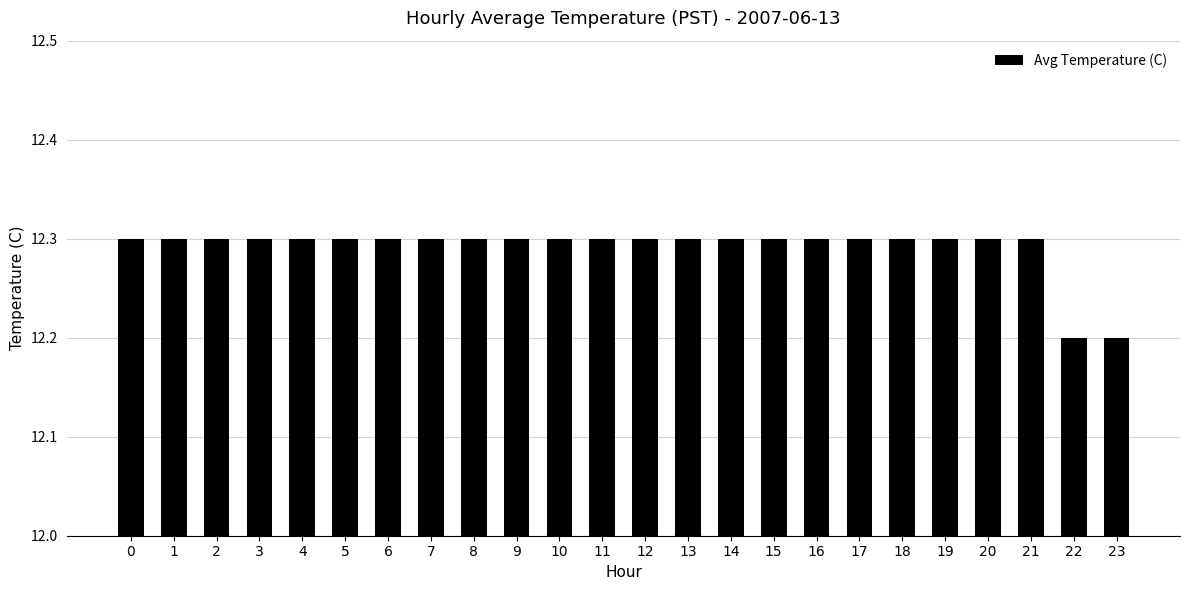

Are the bars horizontal?

No